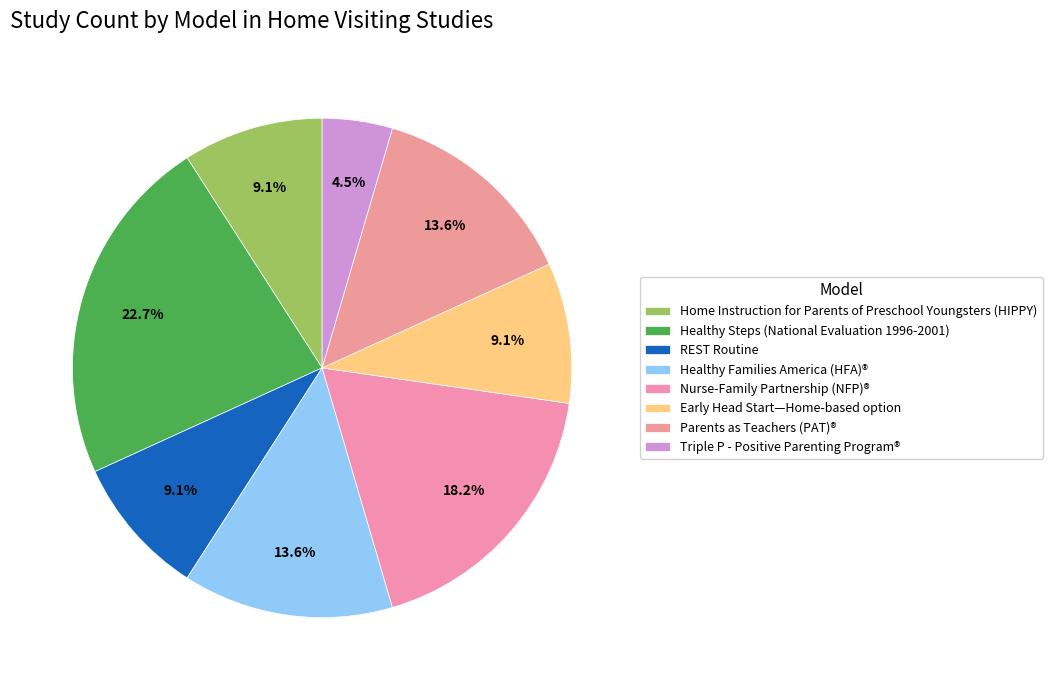

Does REST Routine account for over 50% of the chart?

No